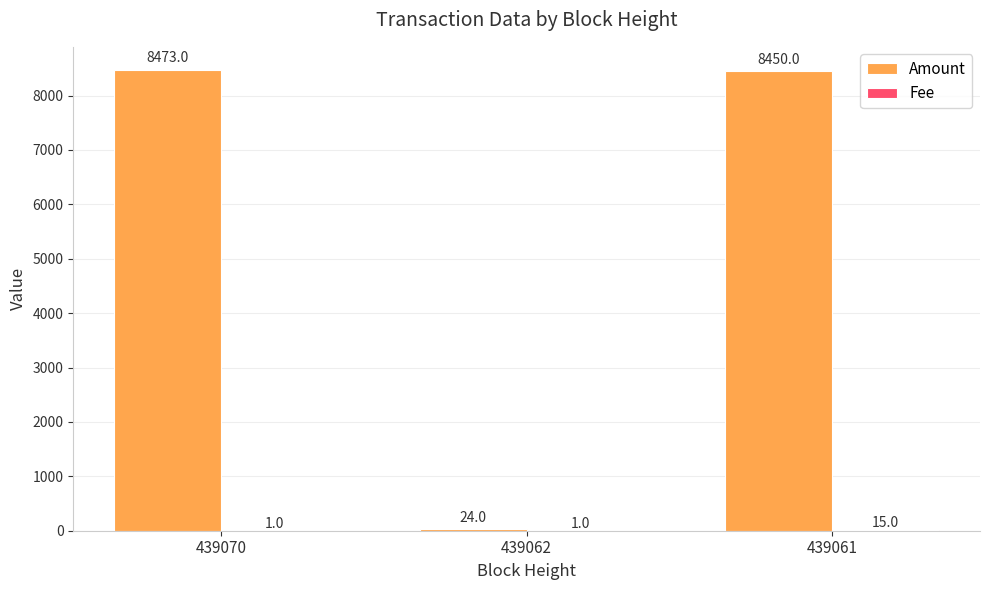

What is the sum of all Amount values?

16947